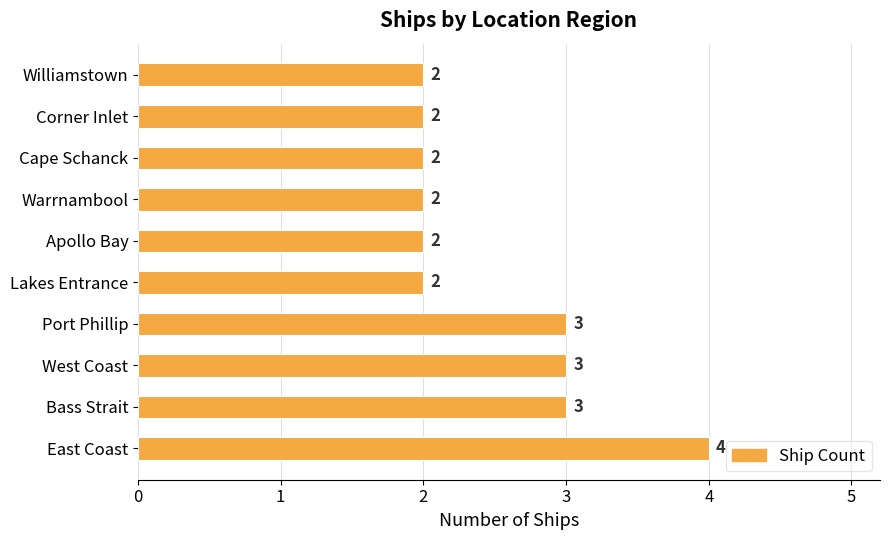

How many categories are shown in the chart?

10